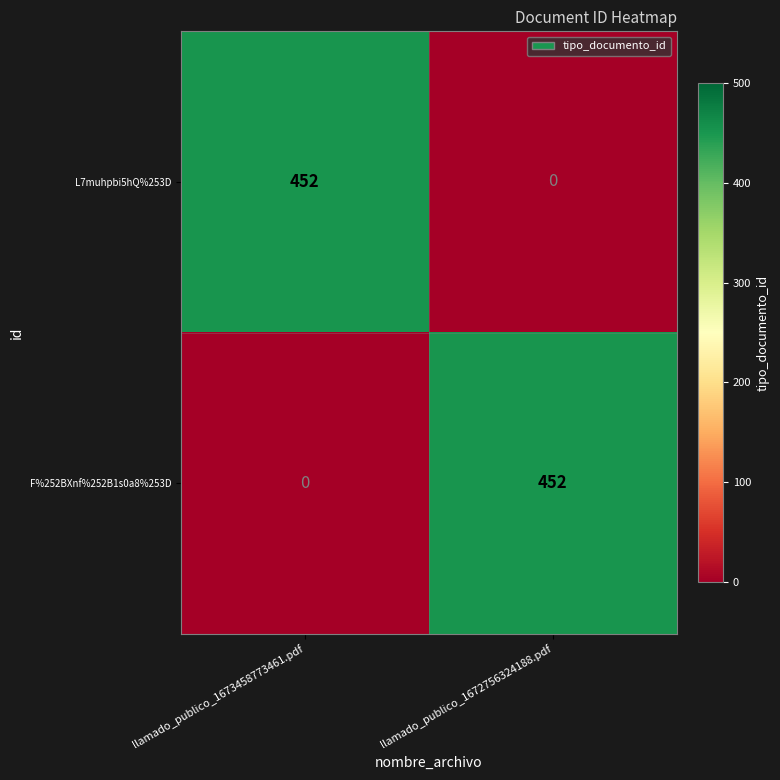

What is the sum of all L7muhpbi5hQ%253D values?

452